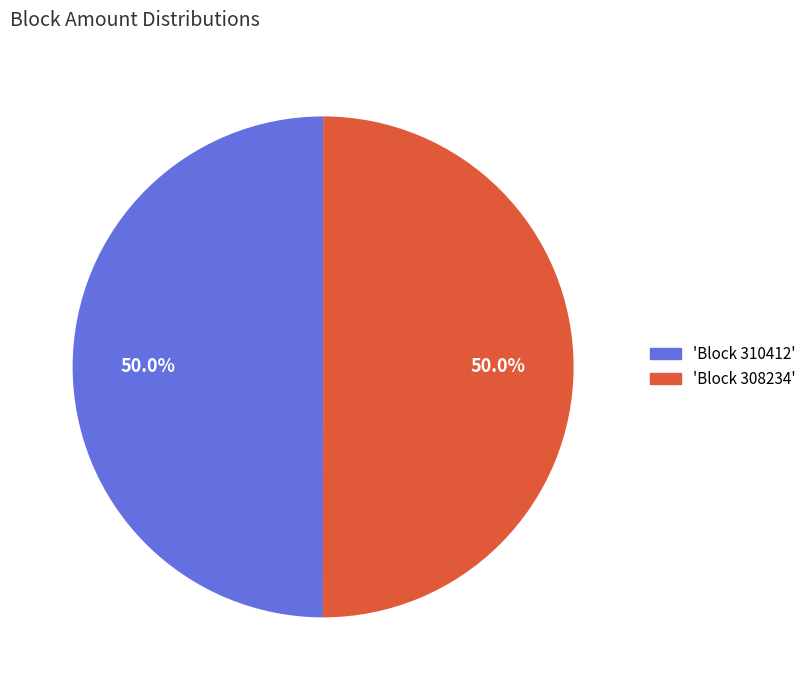

Count the number of slices in the pie.

2